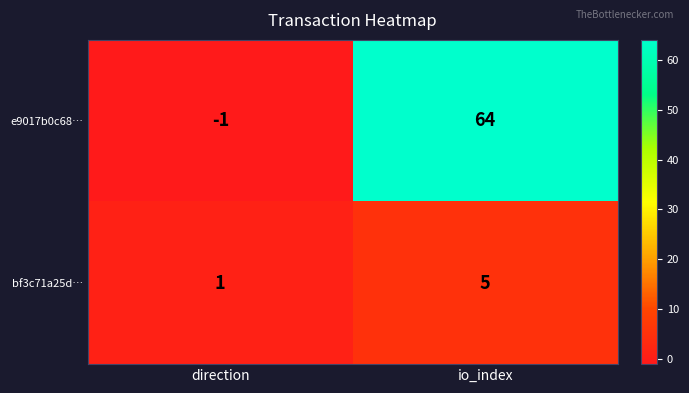

Rank the series at io_index from lowest to highest value.

bf3c71a25d…, e9017b0c68…